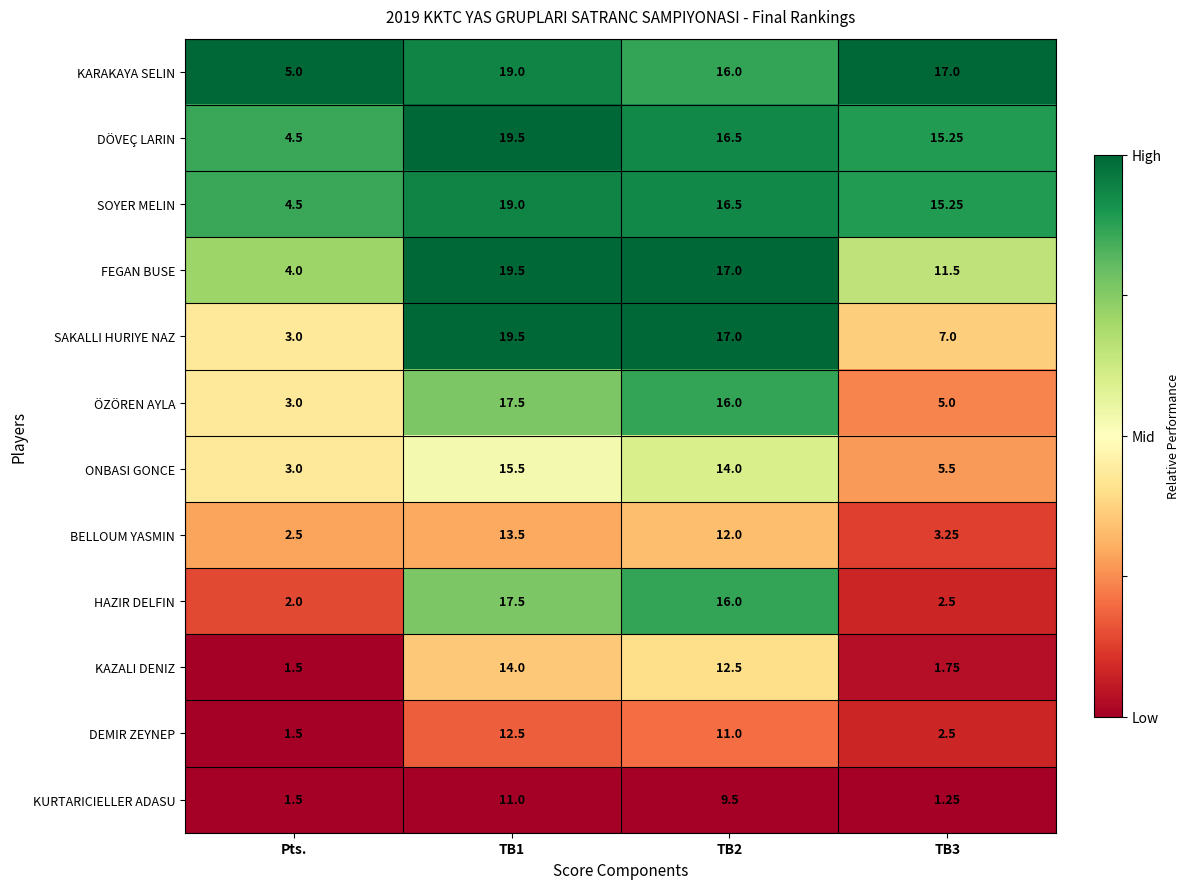

Is the value of SAKALLI HURIYE NAZ at TB2 greater than the value of SOYER MELIN at TB1?

No